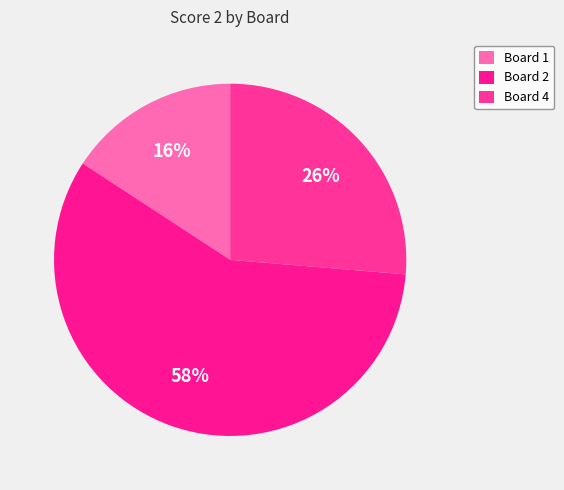

How many slices are in this pie chart?

3